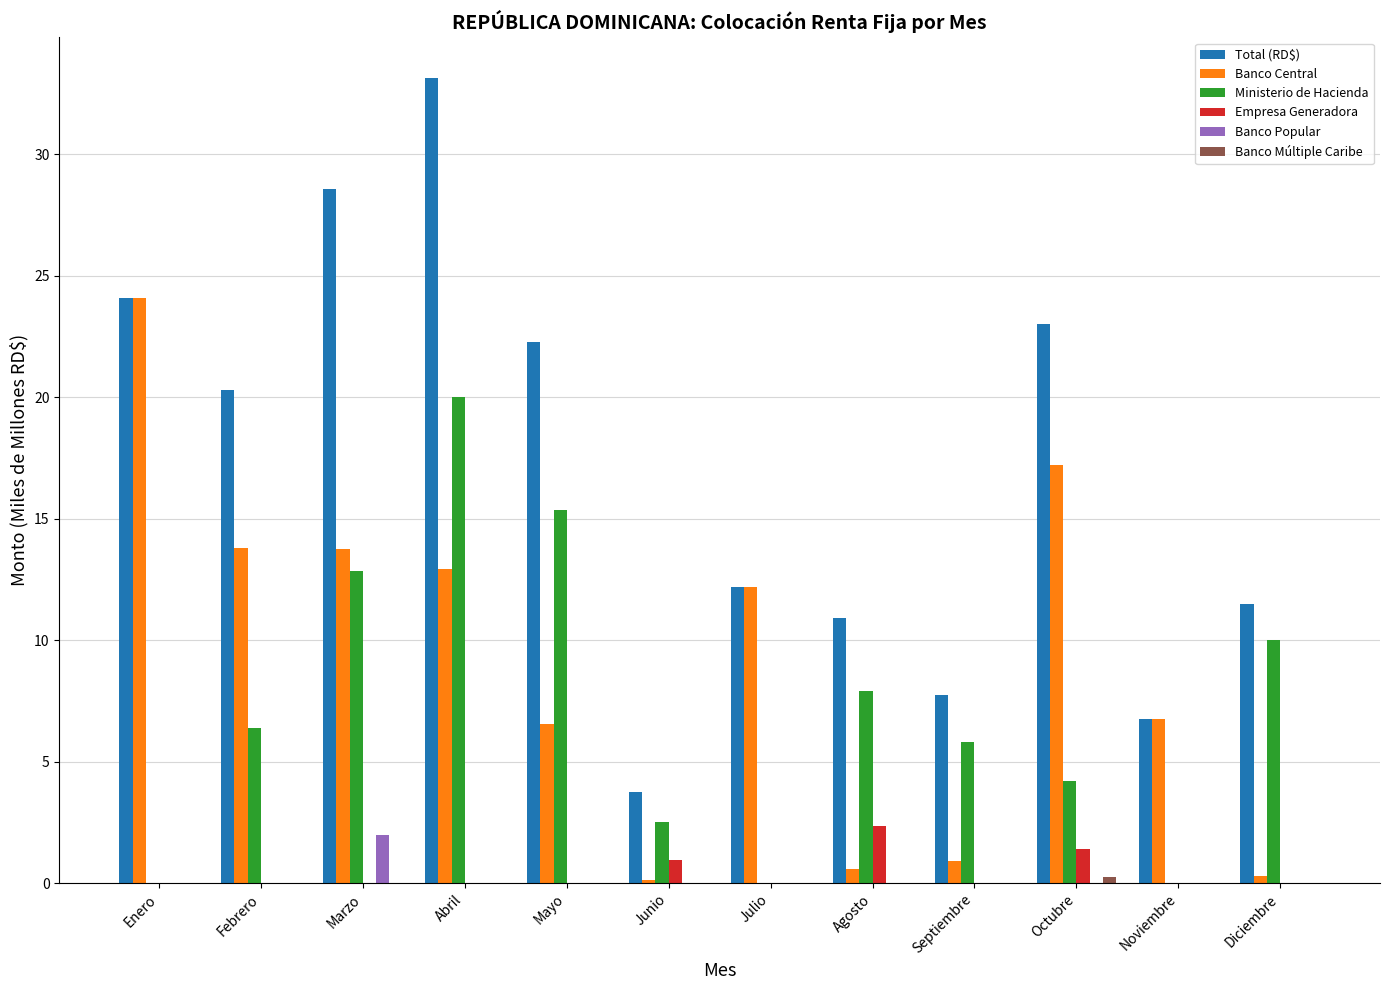

Which series has the widest spread of values?

Total (RD$)